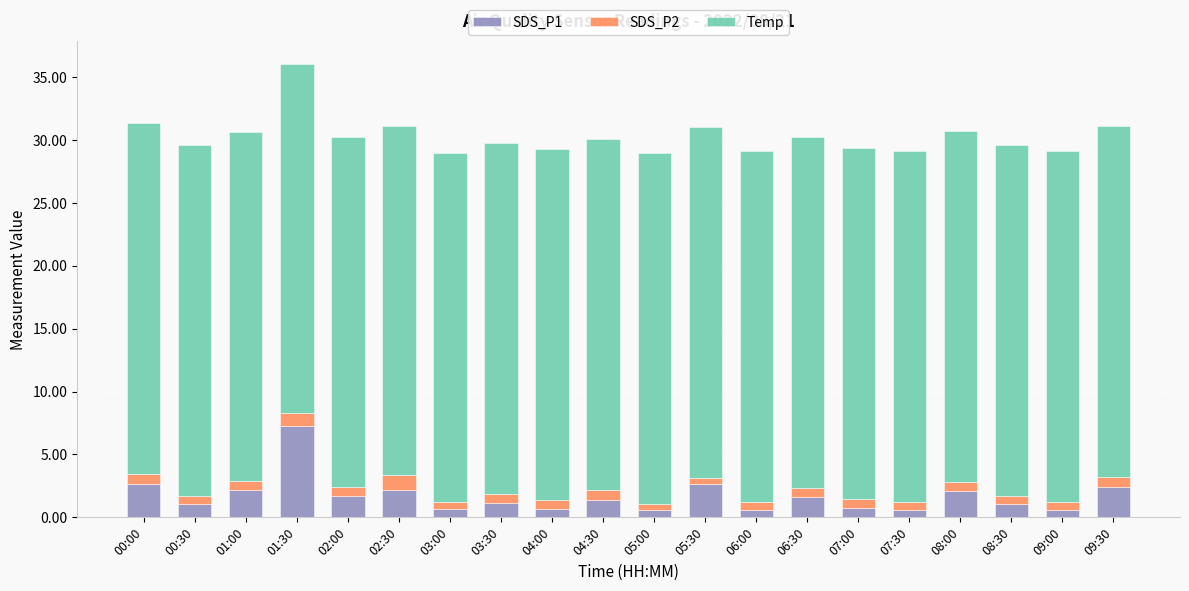

At which category is the sum across all series the highest?

01:30